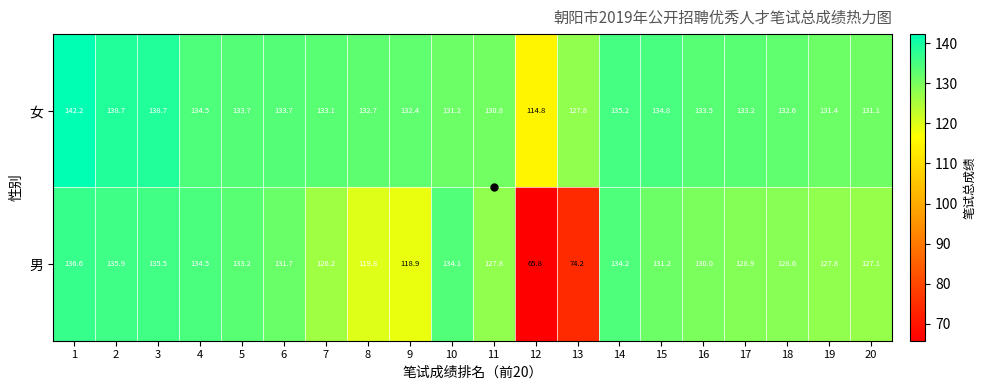

At 10, list the series in order from smallest to largest.

女, 男